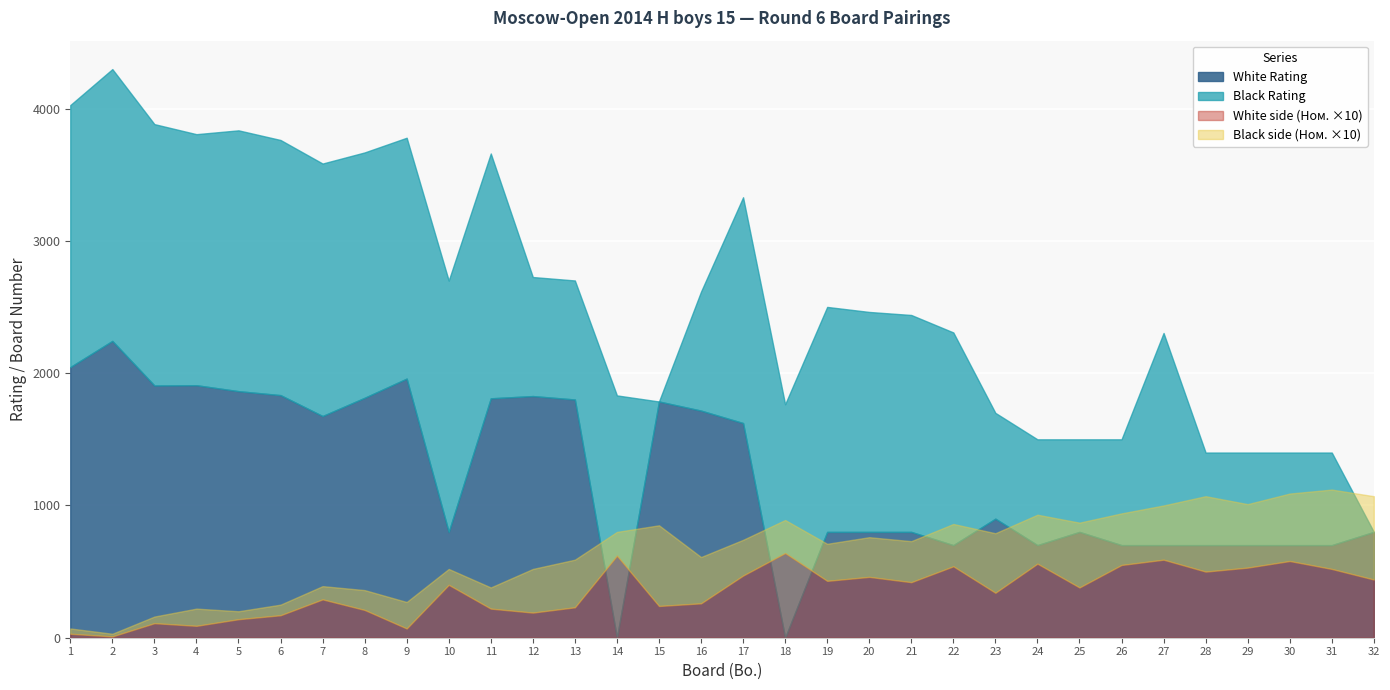

Reading left to right, what are all the values shown in this chart?

White side (Ном.): 1=3	2=1	3=11	4=9	5=14	6=17	7=29	8=21	9=7	10=40	11=22	12=19	13=23	14=62	15=24	16=26	17=47	18=64	19=43	20=46	21=42	22=54	23=34	24=56	25=38	26=55	27=59	28=50	29=53	30=58	31=52	32=44
Black side (Ном.): 1=4	2=2	3=5	4=13	5=6	6=8	7=10	8=15	9=20	10=12	11=16	12=33	13=36	14=18	15=61	16=35	17=27	18=25	19=28	20=30	21=31	22=32	23=45	24=37	25=49	26=39	27=41	28=57	29=48	30=51	31=60	32=63
White Rating: 1=2046	2=2244	3=1907	4=1909	5=1864	6=1834	7=1676	8=1814	9=1959	10=800	11=1810	12=1827	13=1801	14=0	15=1786	16=1717	17=1623	18=0	19=800	20=800	21=800	22=700	23=900	24=700	25=800	26=700	27=700	28=700	29=700	30=700	31=700	32=800
Black Rating: 1=1981	2=2055	3=1976	4=1898	5=1972	6=1929	7=1909	8=1855	9=1821	10=1900	11=1851	12=900	13=900	14=1832	15=0	16=900	17=1707	18=1765	19=1701	20=1663	21=1640	22=1608	23=800	24=800	25=700	26=800	27=1604	28=700	29=700	30=700	31=700	32=0